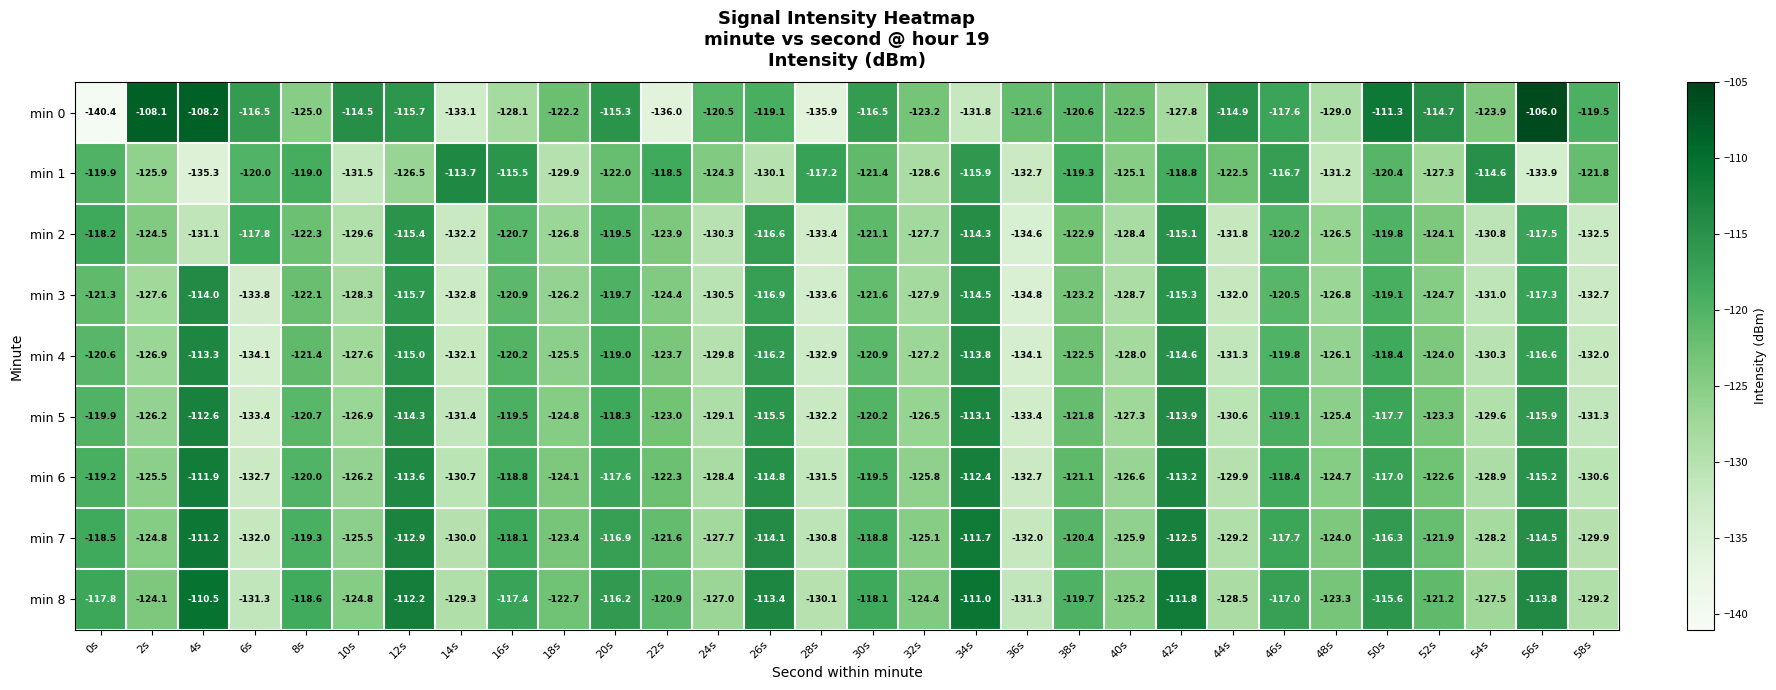

At which category is the sum across all series the highest?

34s